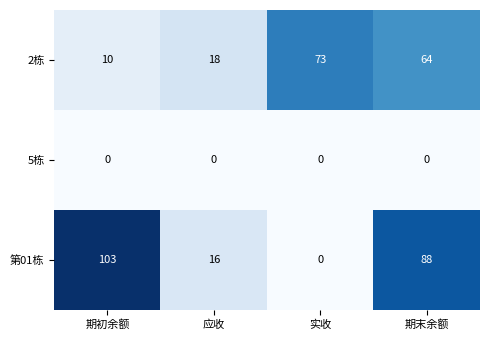

Which series has the widest spread of values?

第01栋